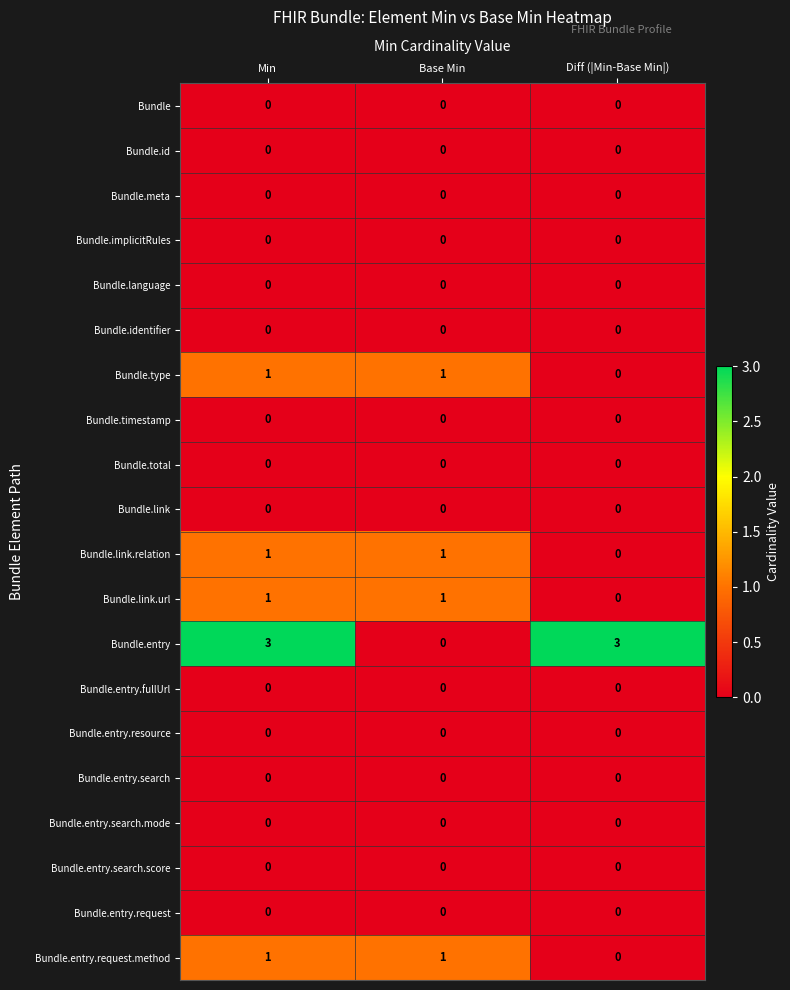

At which category is the sum across all series the highest?

Min